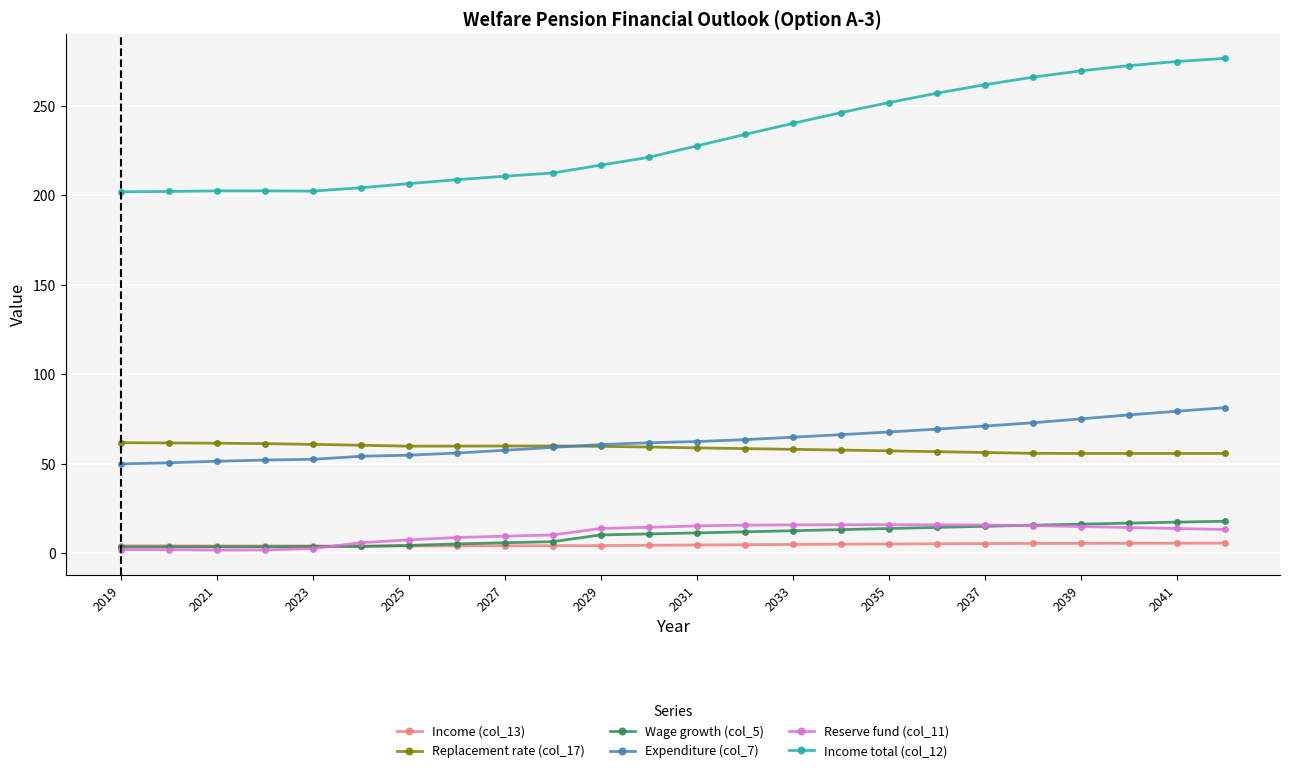

True or false: Expenditure (col_7) and Income total (col_12) intersect in this chart.

False